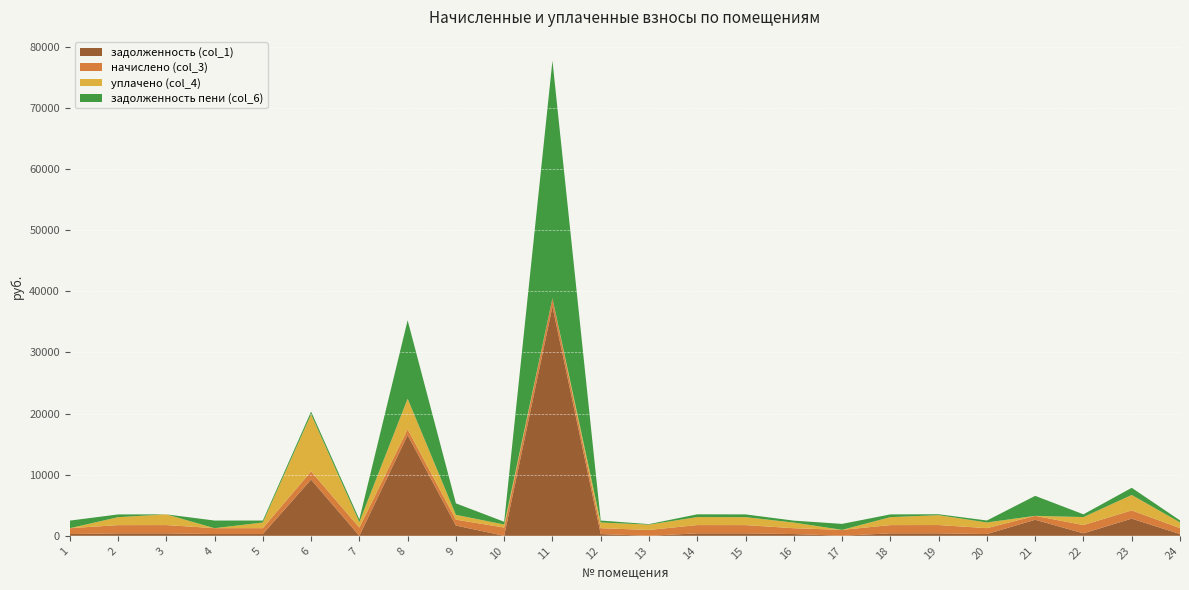

Reading left to right, list all the values displayed in this chart.

задолженность (col_1): 1=287.6	2=404.8	3=406.3	4=289.1	5=289.1	6=9198.6	7=0.0	8=16472.3	9=1680.5	10=0.0	11=37503.6	12=289.1	13=0.0	14=406.9	15=405.6	16=287.6	17=12.6	18=405.6	19=409.1	20=289.7	21=2623.0	22=407.1	23=2810.2	24=291.5
начислено (col_3): 1=954.5	2=1343.5	3=1348.6	4=959.6	5=959.6	6=1346.0	7=1348.6	8=959.6	9=962.2	10=1353.7	11=1356.3	12=959.6	13=957.1	14=1351.1	15=1346.0	16=954.5	17=962.2	18=1346.0	19=1353.7	20=962.2	21=644.9	22=1351.1	23=1346.0	24=967.3
уплачено (col_4): 1=0.0	2=1300.4	3=1754.9	4=0.0	5=928.9	6=9330.9	7=899.1	8=5000.0	9=789.9	10=494.6	11=0.0	12=928.9	13=872.4	14=1307.9	15=1302.9	16=923.9	17=0.0	18=1302.9	19=1613.4	20=932.0	21=0.0	22=1307.8	23=2529.6	24=936.4
задолженность пени (col_6): 1=1242.1	2=447.8	3=0.0	4=1248.8	5=319.9	6=448.7	7=449.5	8=12818.7	9=1876.6	10=451.2	11=38859.9	12=319.9	13=84.6	14=450.1	15=448.7	16=318.2	17=975.9	18=448.7	19=151.4	20=319.9	21=3267.8	22=450.4	23=1165.5	24=322.5